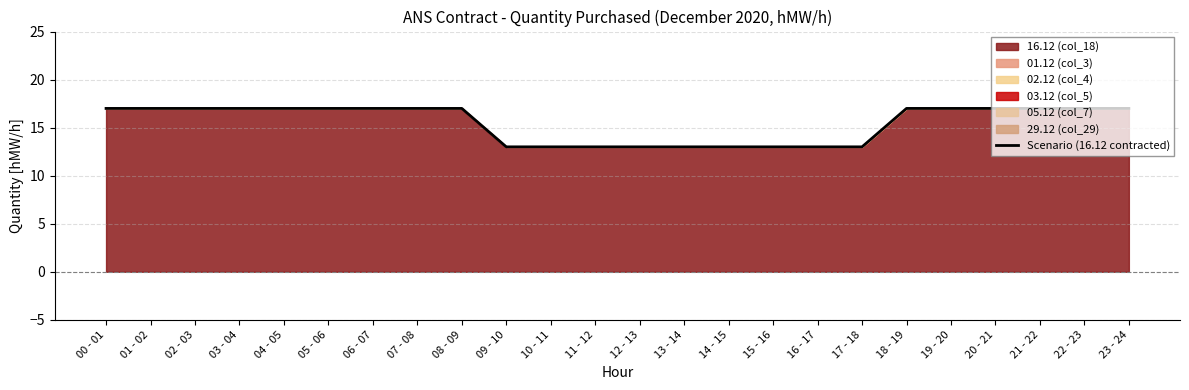

What is the change in value from 00 - 01 to 09 - 10?

-4